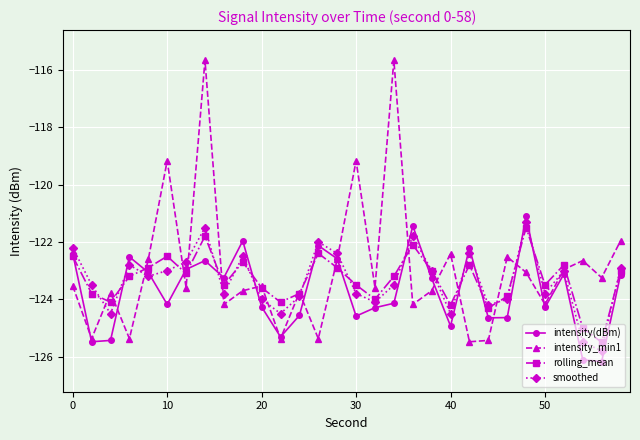

Which series has the widest spread of values?

intensity_min1